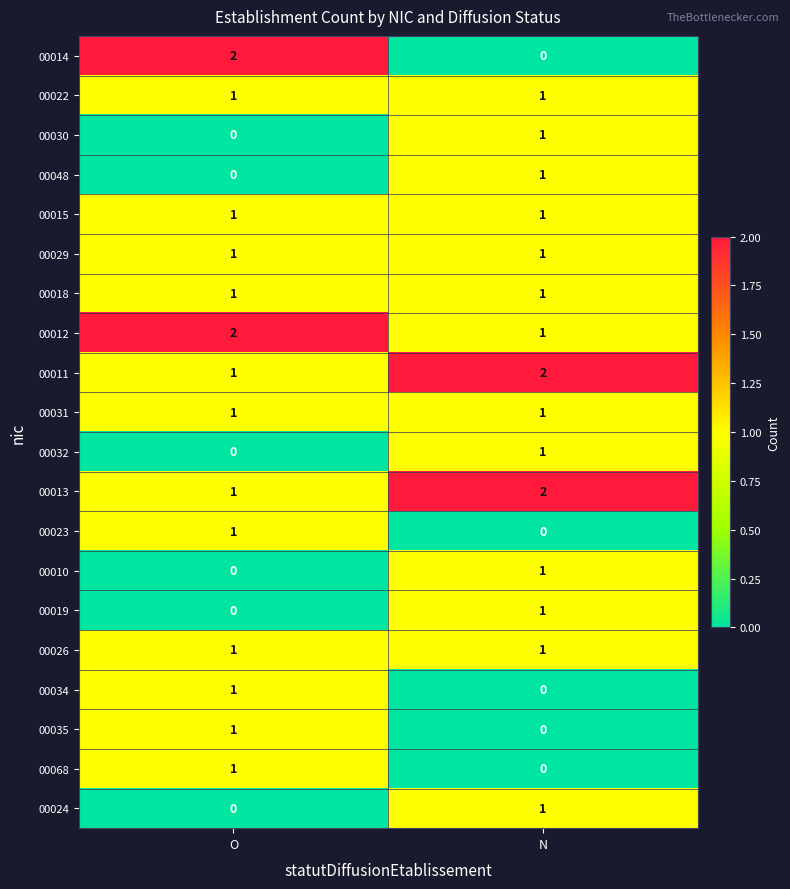

Which series has the largest range (max minus min)?

00014